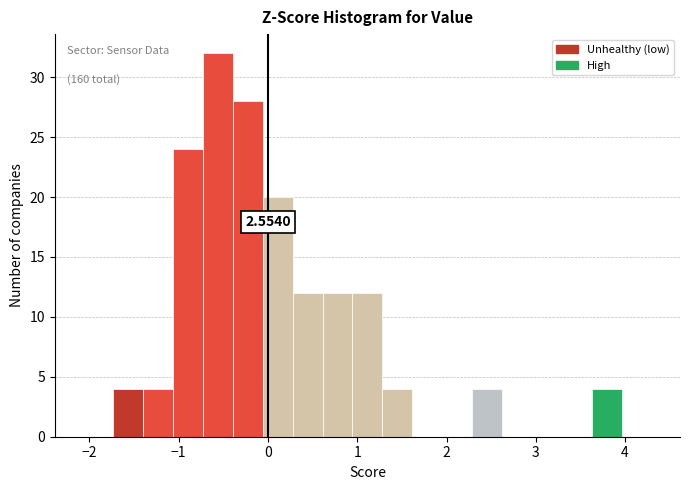

Read against the x-axis, roughly where is the centre of the tallest bar?

-0.6